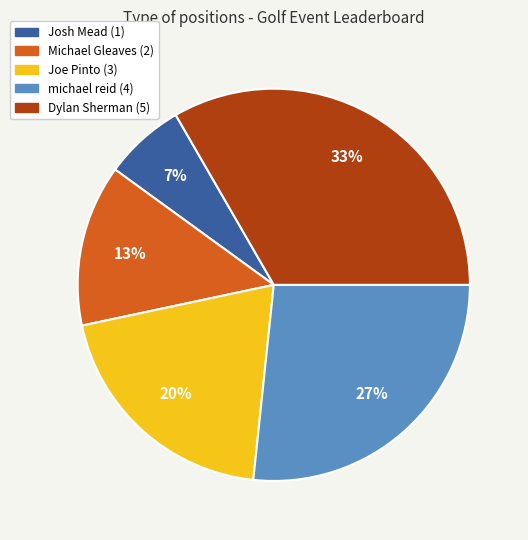

True or false: Michael Gleaves (2) accounts for 13% of the total.

True